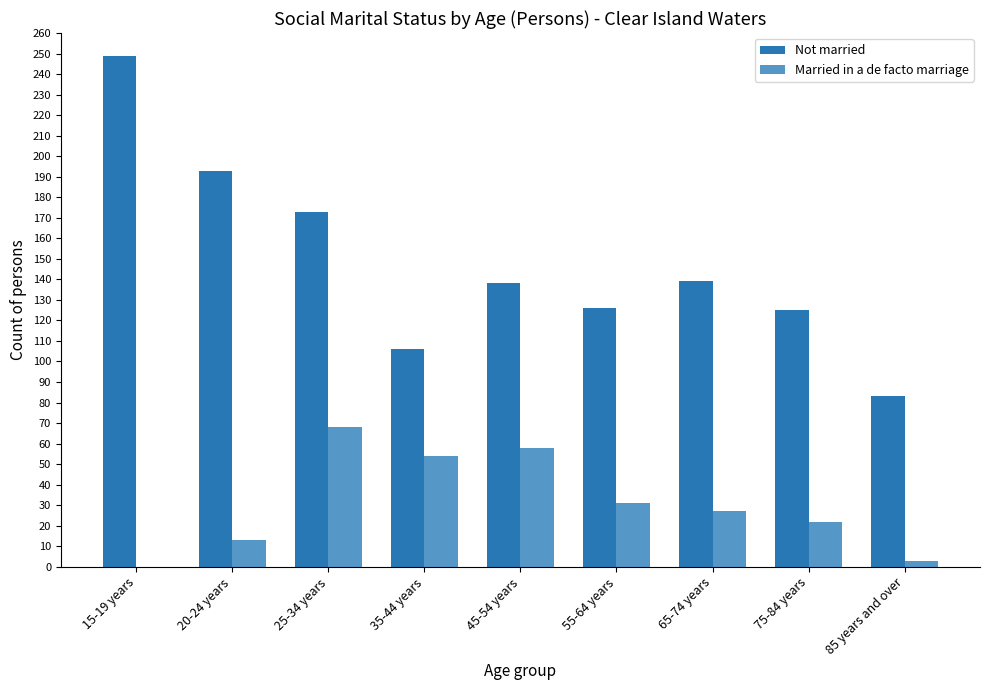

The Not married series shows 193 at 20-24 years. True or false?

True